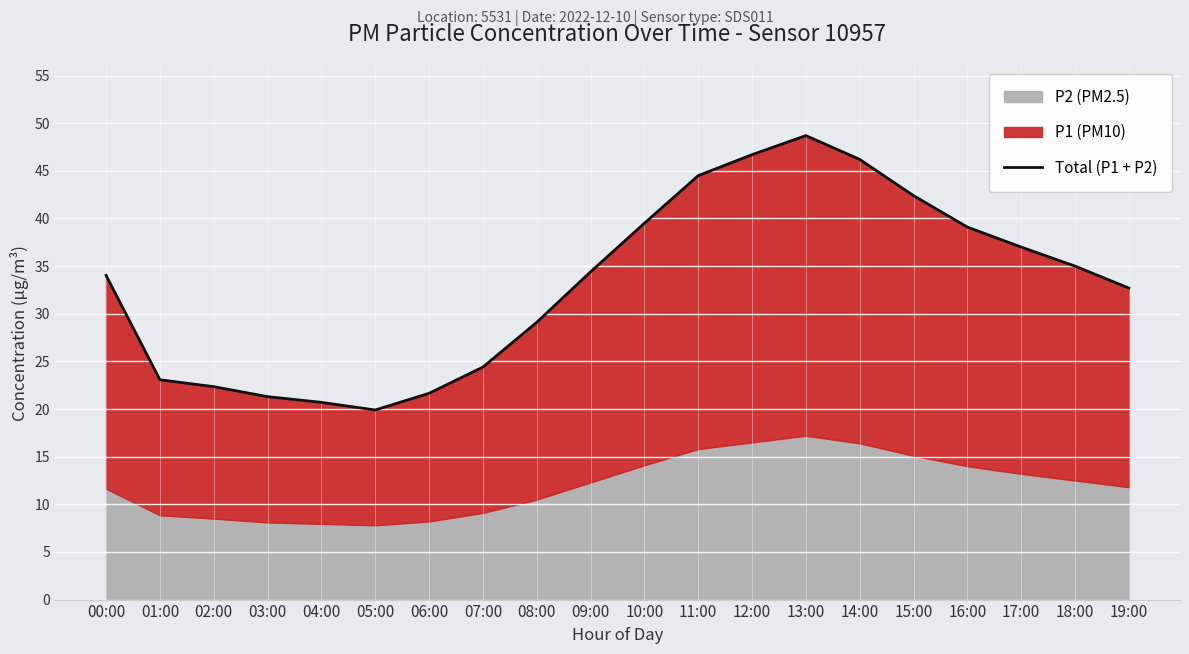

Does the chart display data point markers on the line(s)?

No